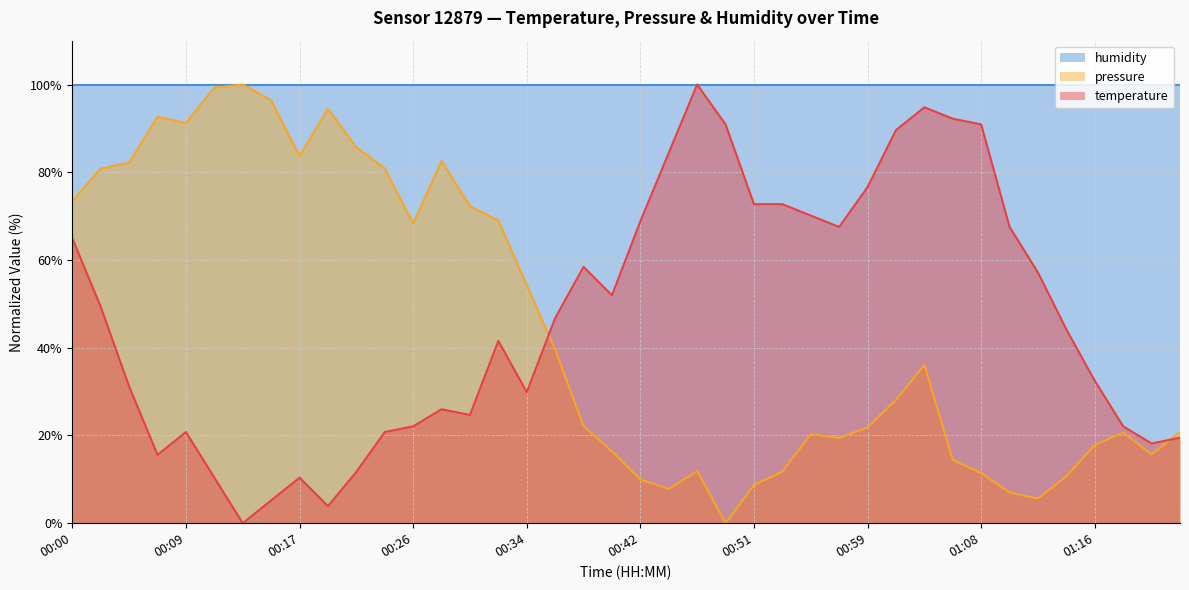

At how many categories does at least one series exceed 7?

40